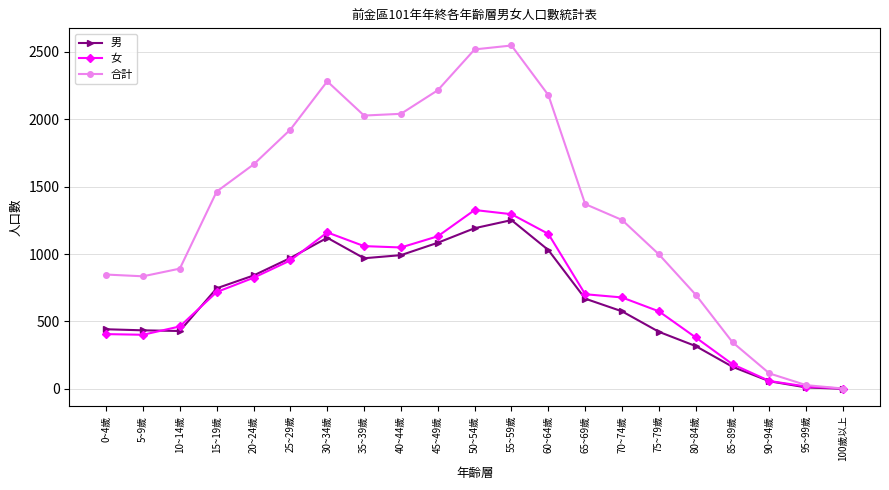

At which label is 女 closest to 664?

70~74歲